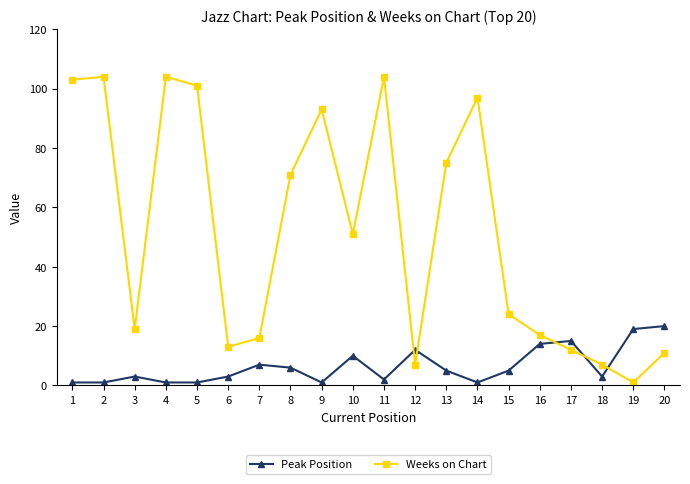

Rank the series by their average value, from lowest to highest.

Peak Position, Weeks on Chart